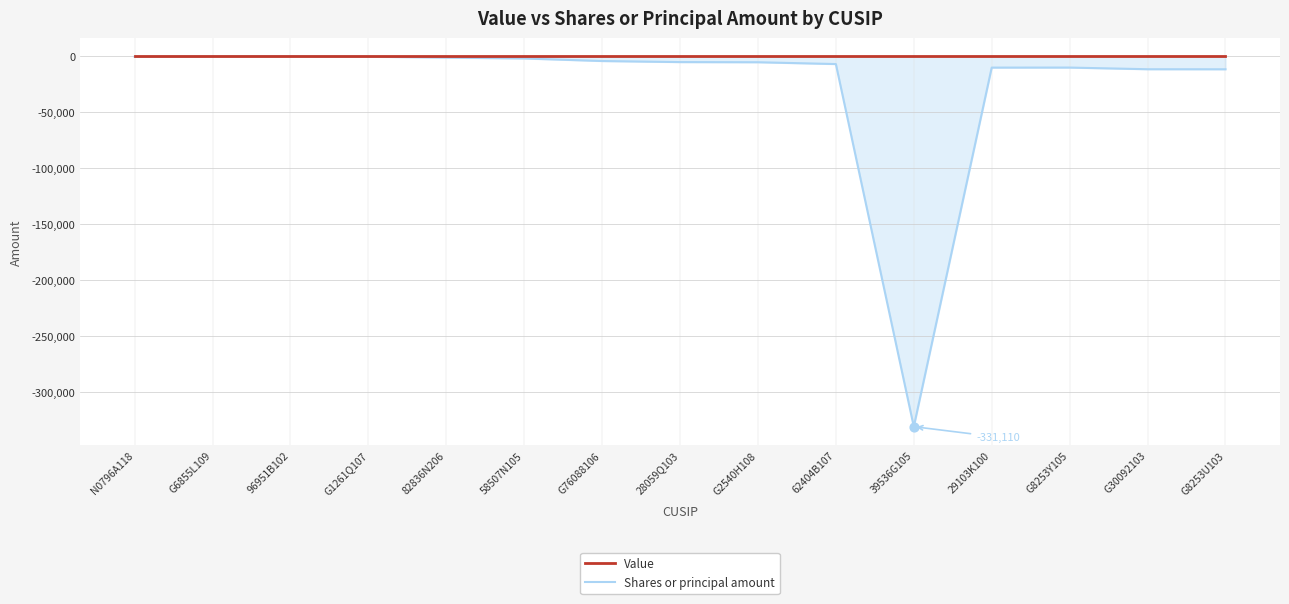

Which series has the widest spread of Y values?

Shares or principal amount